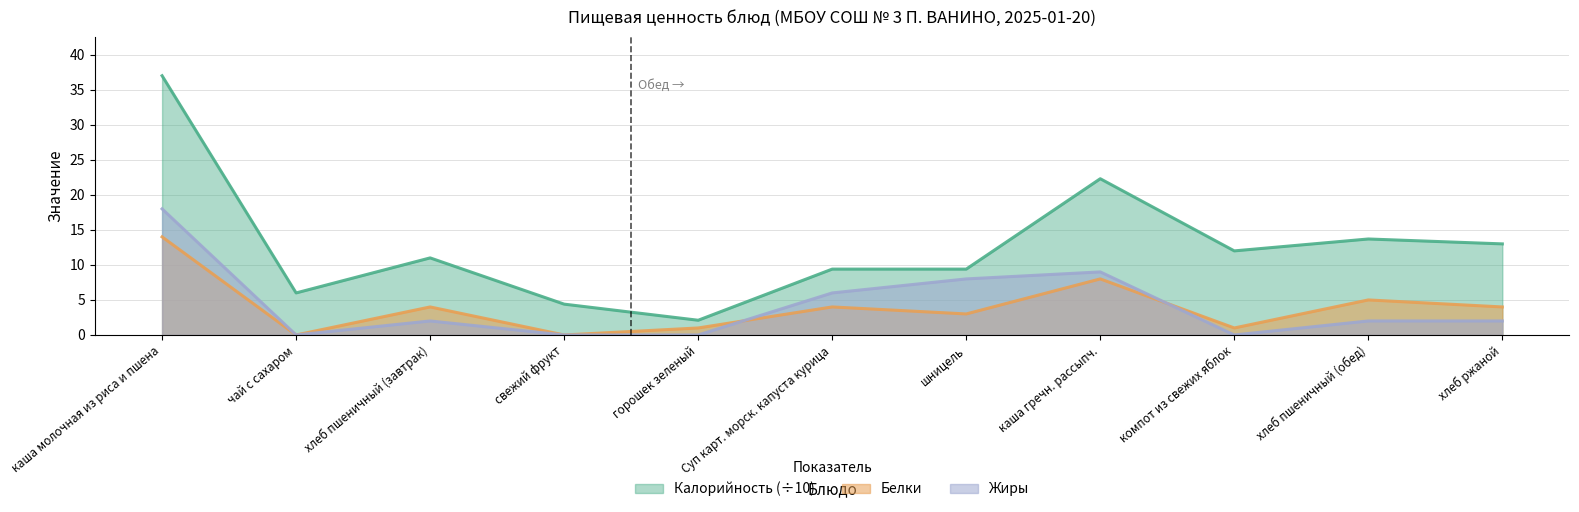

What is the value of the Калорийность point at the 8th from the left?

22.3